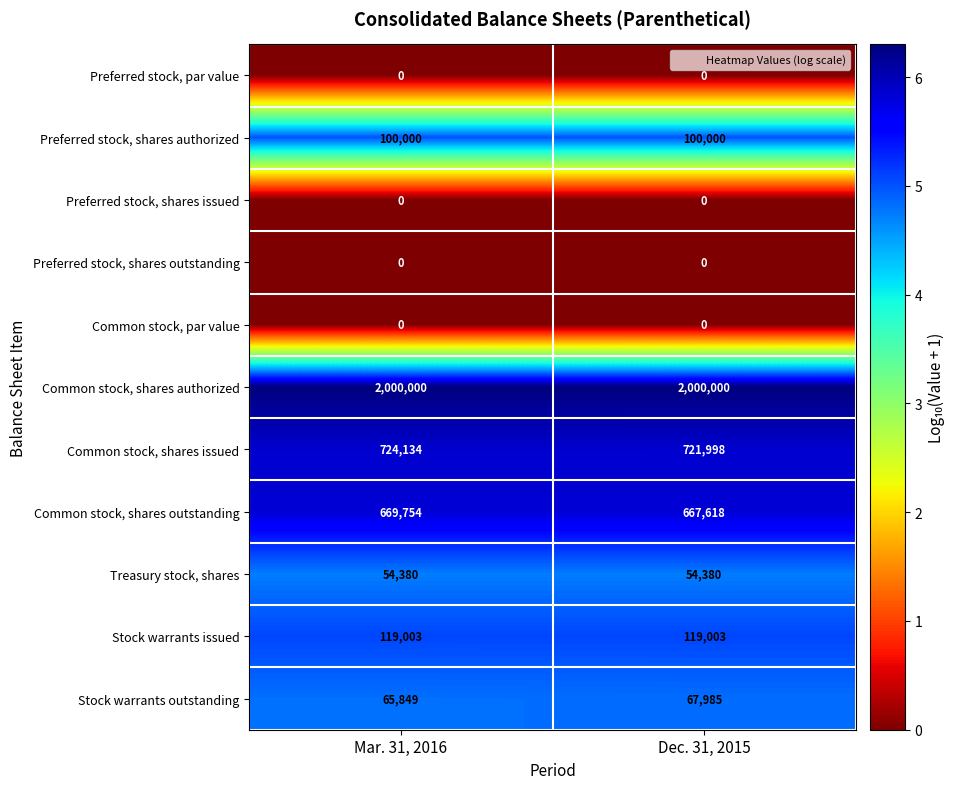

What is the average value of the Common stock, shares authorized series?

2000000